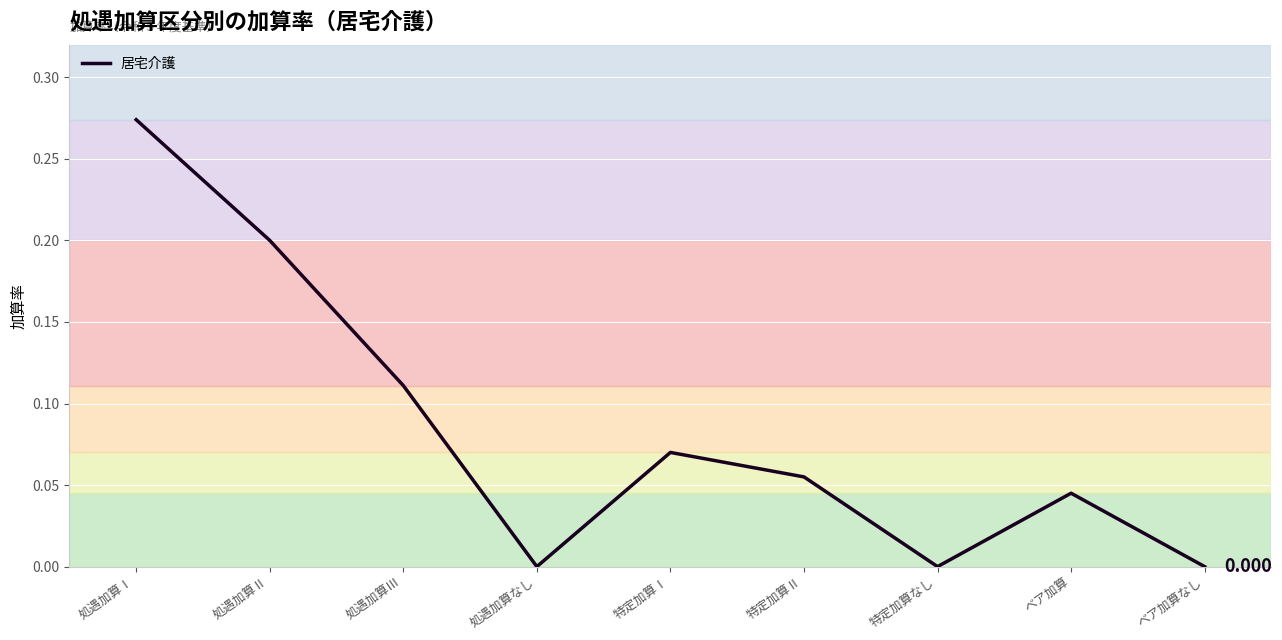

The value at 特定加算なし is -0.2. True or false?

False